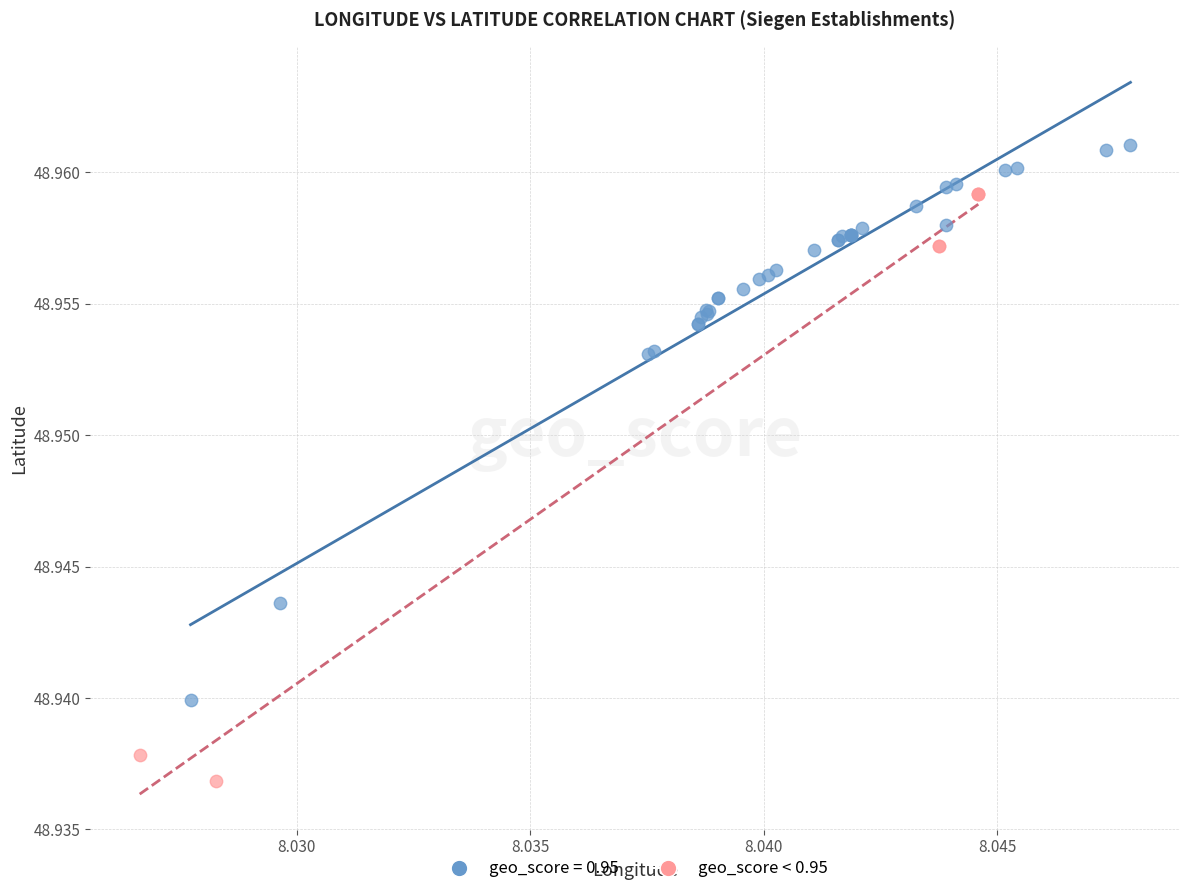

Which series reaches the minimum Y coordinate?

geo_score < 0.95